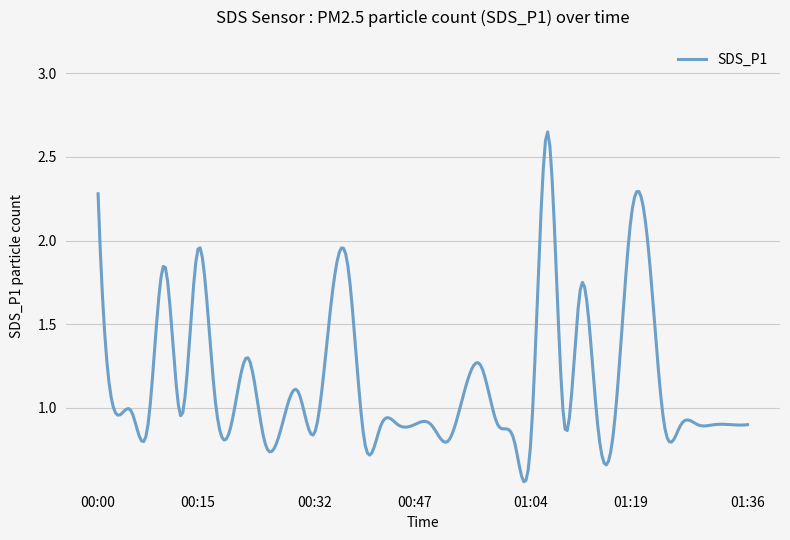

What is the difference between the maximum and minimum values?

2.1